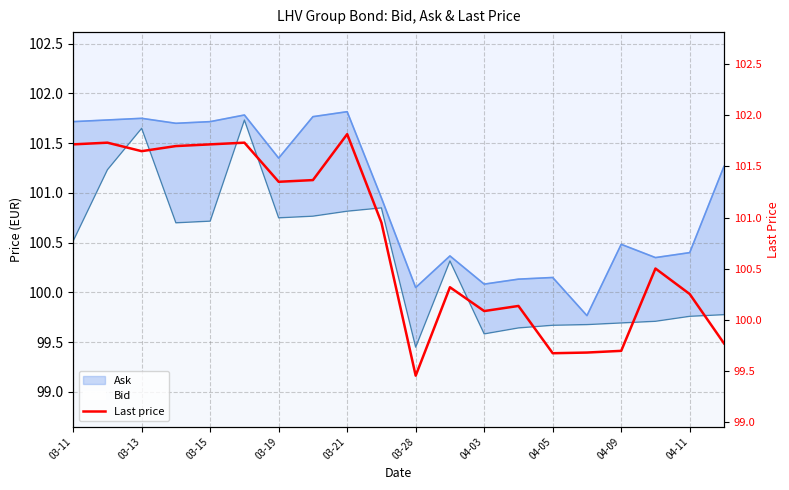

Is this an area chart (filled region under the line)?

No